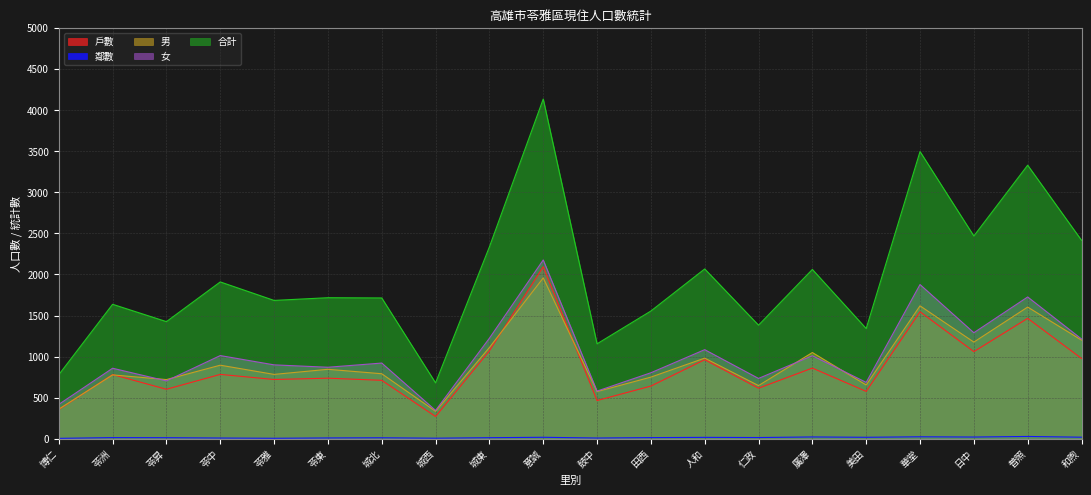

True or false: 鄰數 and 合計 cross at least once.

False